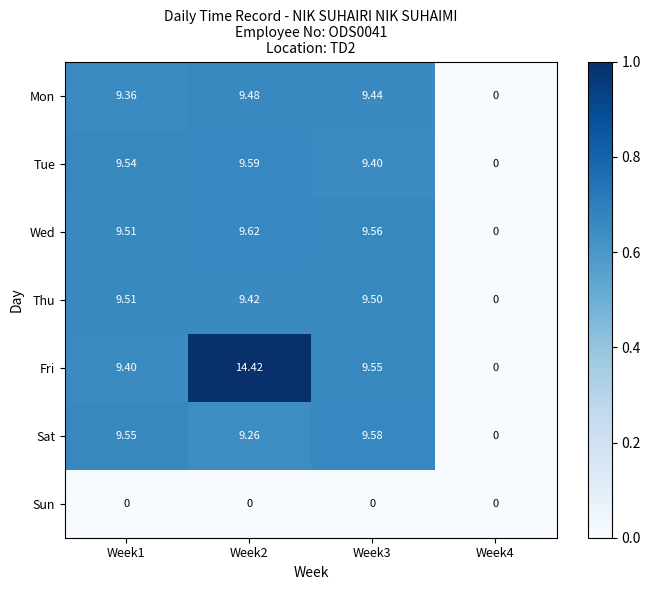

Which series has the largest range (max minus min)?

Fri